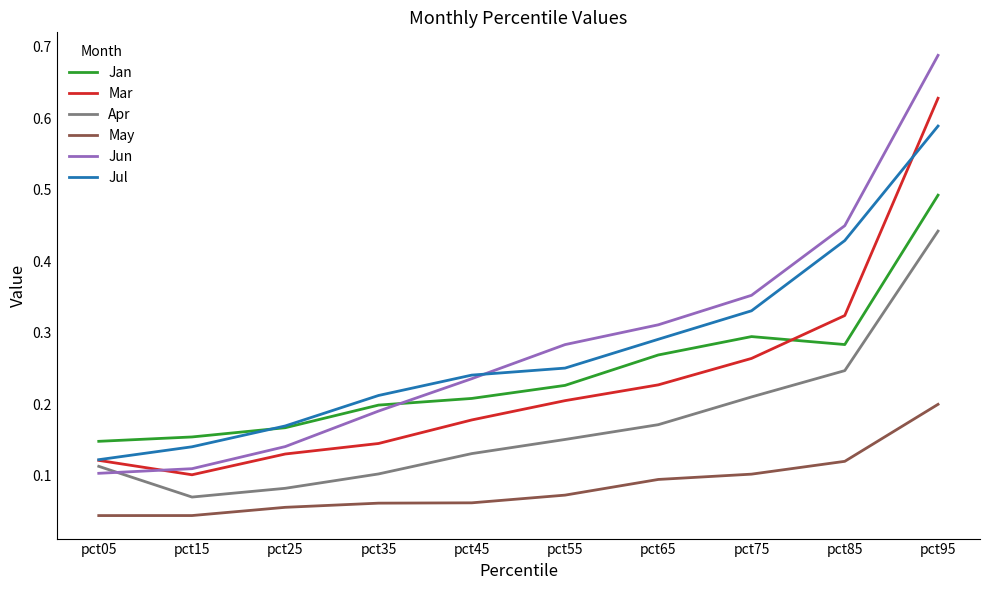

What are all the series names shown in the legend?

Jan, Mar, Apr, May, Jun, Jul